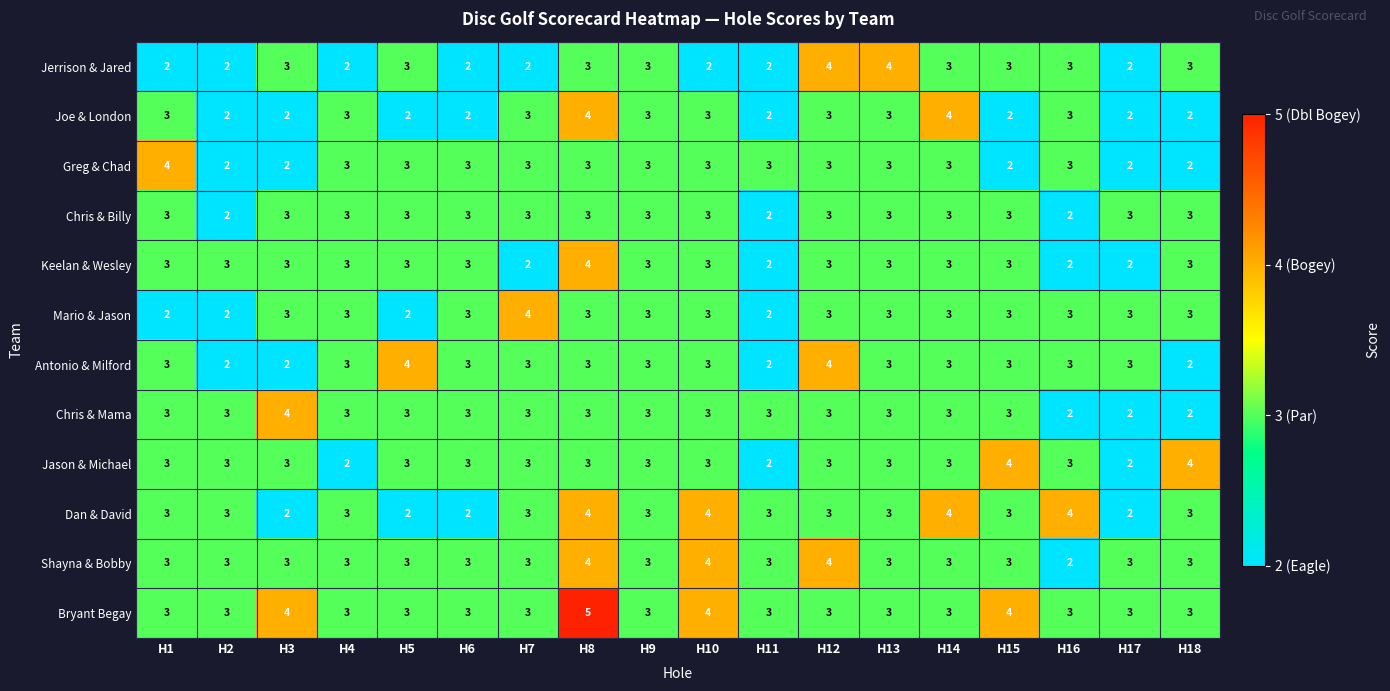

What is the total value across all series at H17?

29